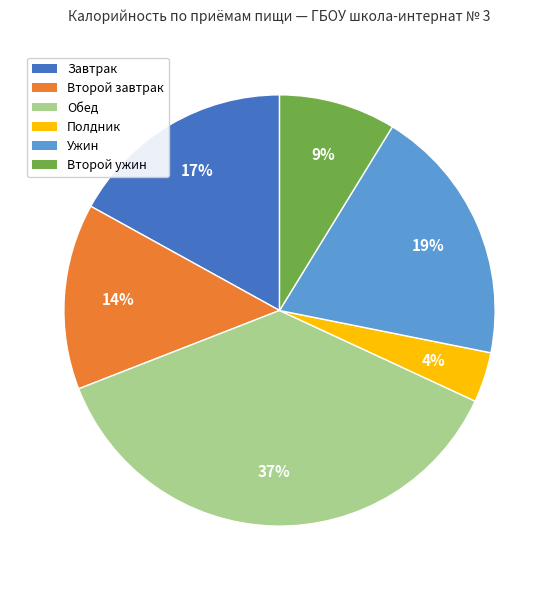

To the nearest percent, what is the average slice percentage?

17%